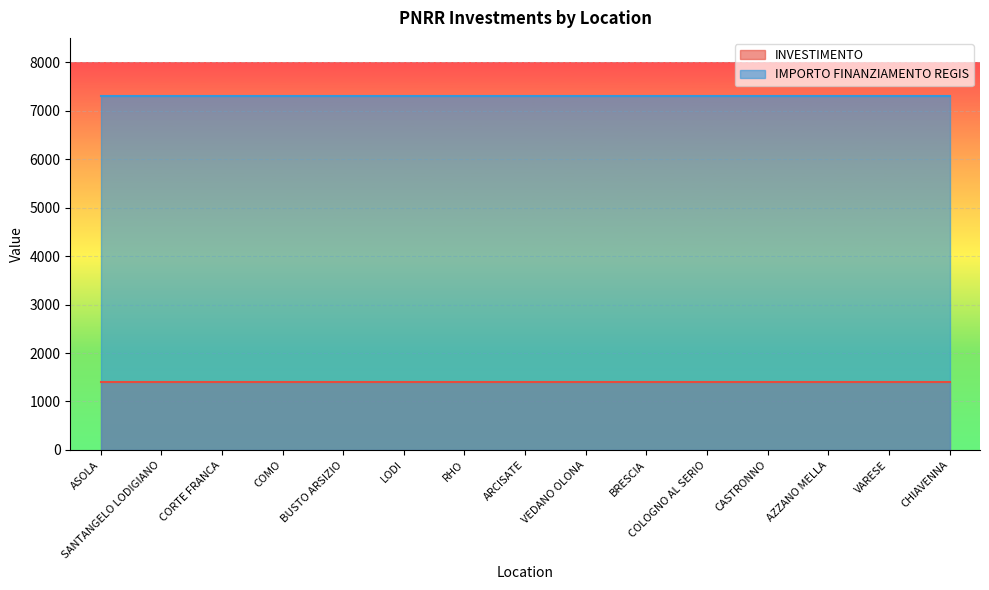

Which series has the largest total across all categories?

IMPORTO FINANZIAMENTO REGIS